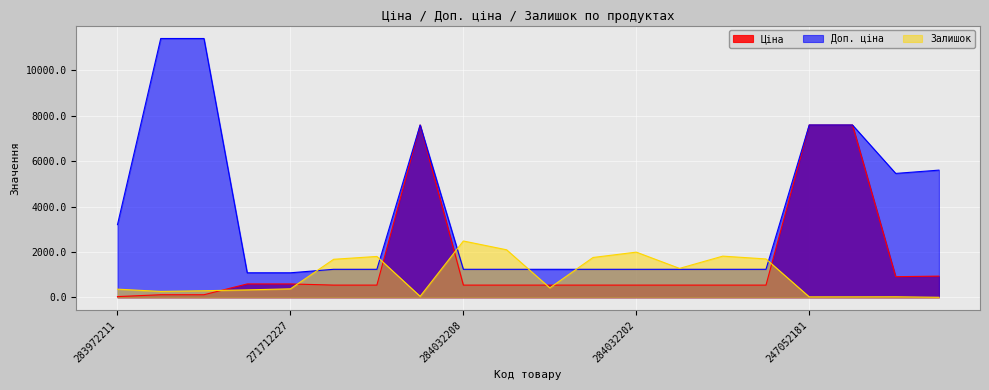

What is the difference between the highest and lowest values at 247132180?

11295.9